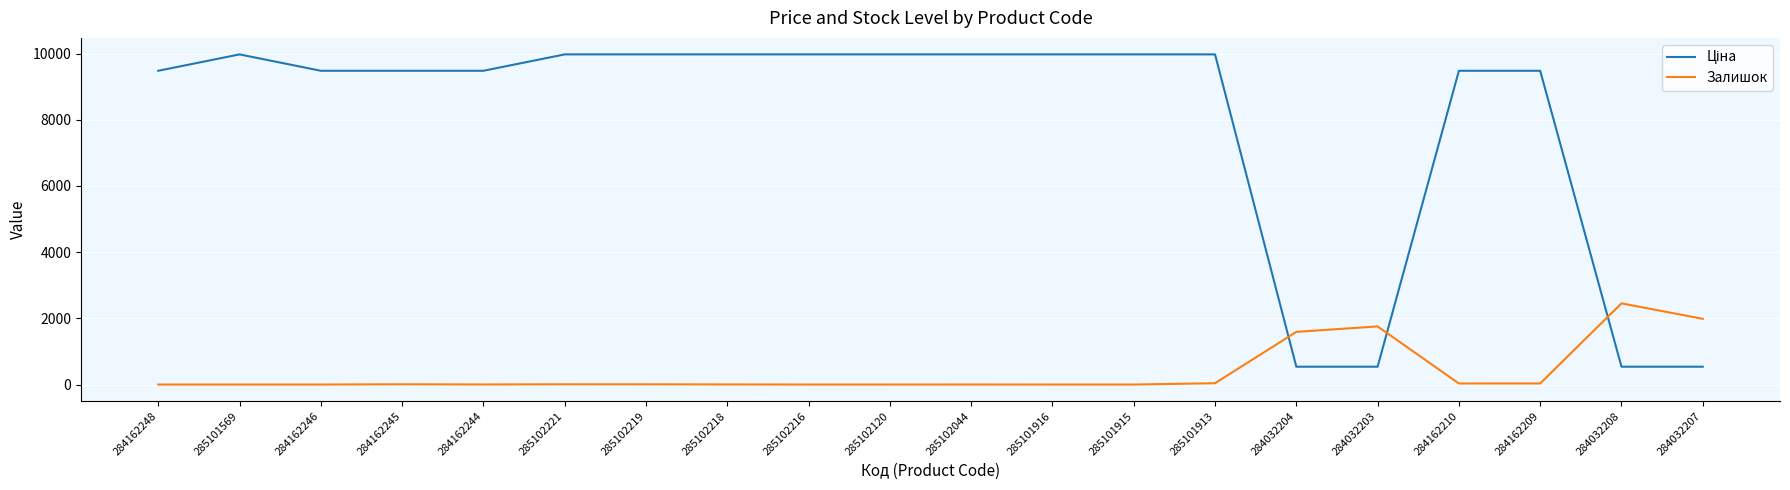

Is it true that Залишок equals 33.0 at 284162209?

True